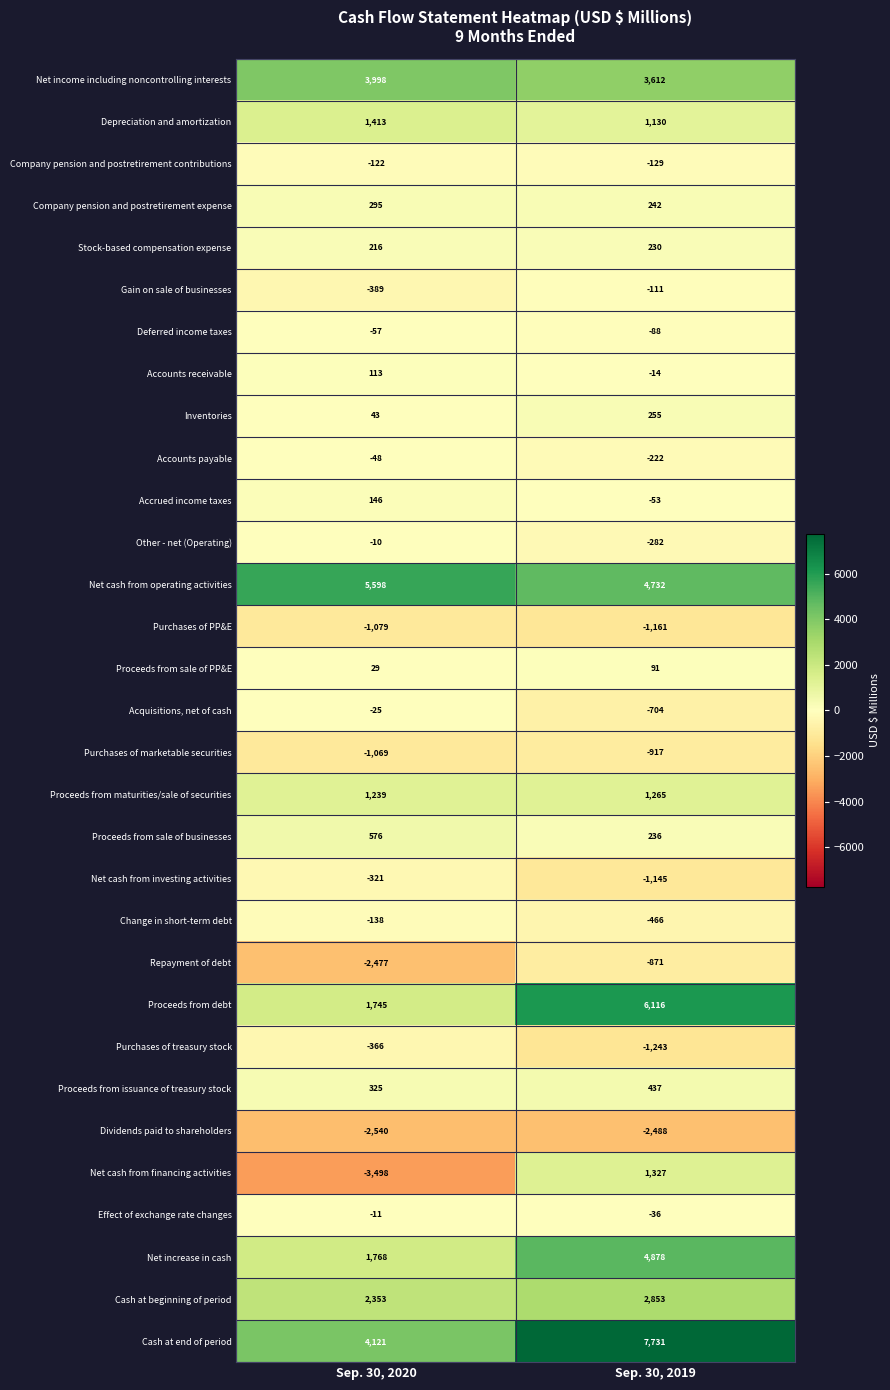

What is the difference between the Purchases of marketable securities values at Sep. 30, 2019 and Sep. 30, 2020?

152